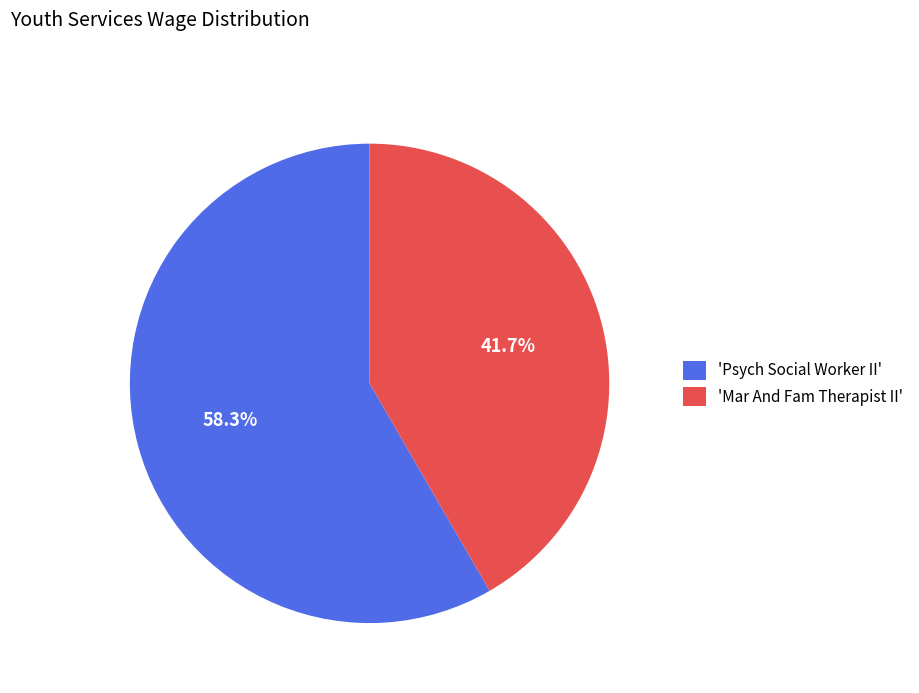

How many slices are in this pie chart?

2